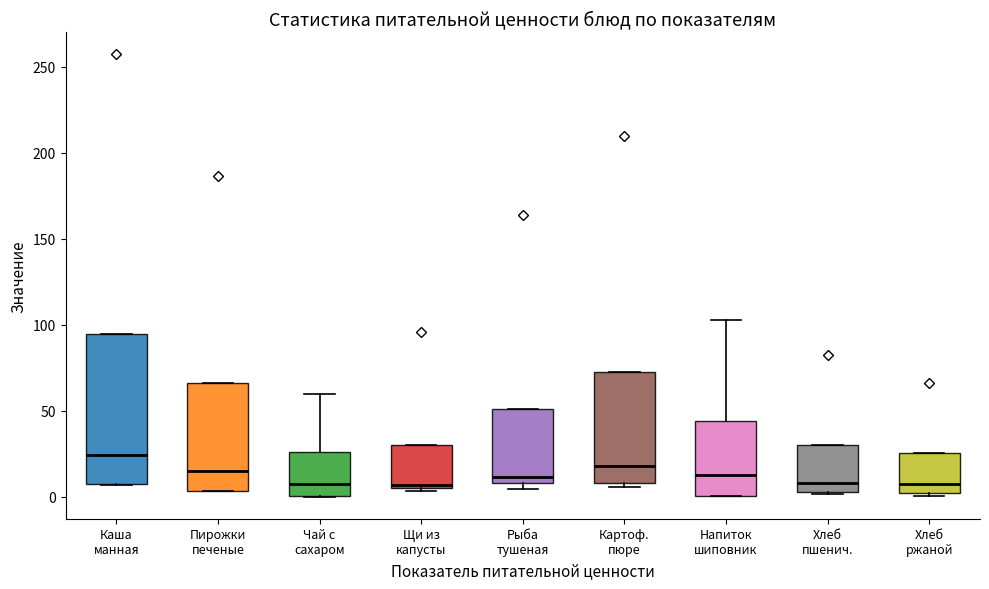

Reading left to right, transcribe this box plot: for each box, give where its median line is, the range the box spans, and where its two whiskers end, as read against the y-axis. The values are not printed on the chart, so give them approximately, as read against the axis.

Каша манная: median 25, box 10 to 95, whiskers 5 to 95
Пирожки печеные: median 15, box 5 to 65, whiskers 5 to 65
Чай с сахаром: median 10, box 0 to 25, whiskers 0 to 60
Щи из капусты: median 5 (just above the box's lower edge), box 5 to 30, whiskers 5 (just below the box's lower edge) to 30
Рыба тушеная: median 10 (just above the box's lower edge), box 10 to 50, whiskers 5 to 50
Картоф. пюре: median 20, box 10 to 70, whiskers 5 to 70
Напиток шиповник: median 15, box 0 to 45, whiskers 0 to 105
Хлеб пшенич.: median 10, box 5 to 30, whiskers 0 to 30
Хлеб ржаной: median 5, box 0 to 25, whiskers 0 to 25